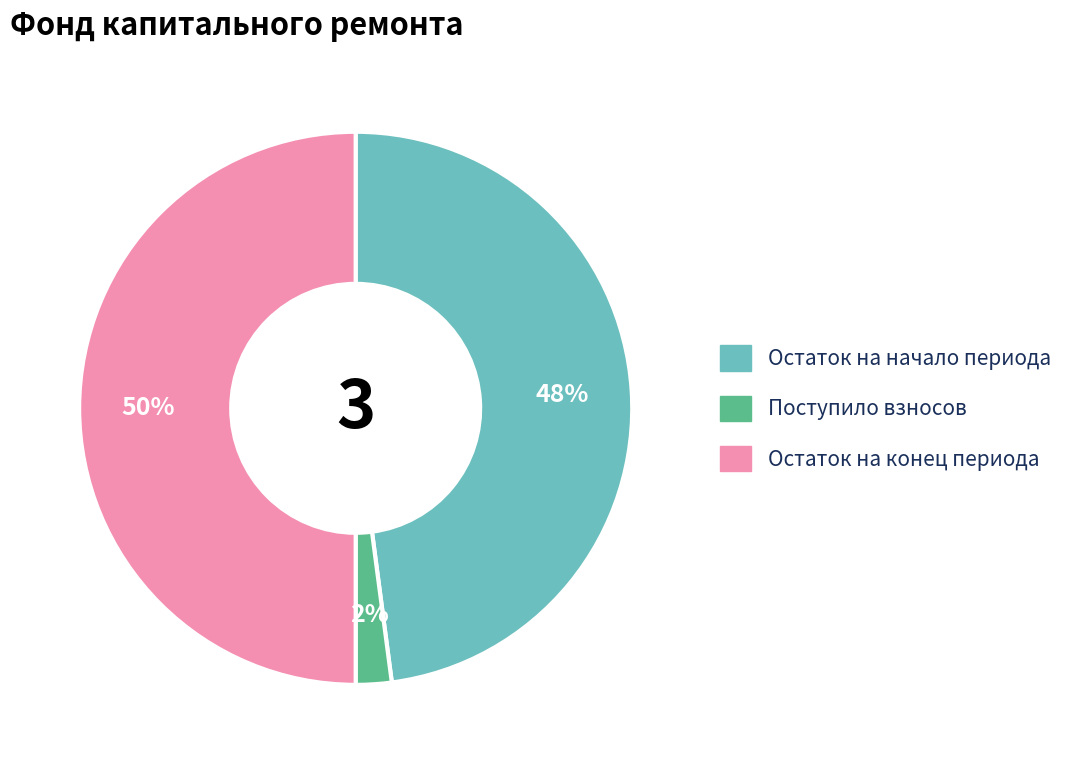

To the nearest percent, what is the average slice percentage?

33%